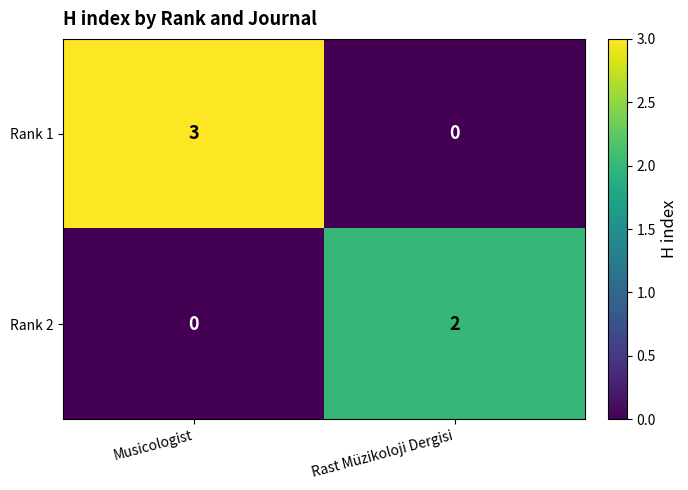

Rank the series by their maximum value, from lowest to highest.

Rank 2, Rank 1